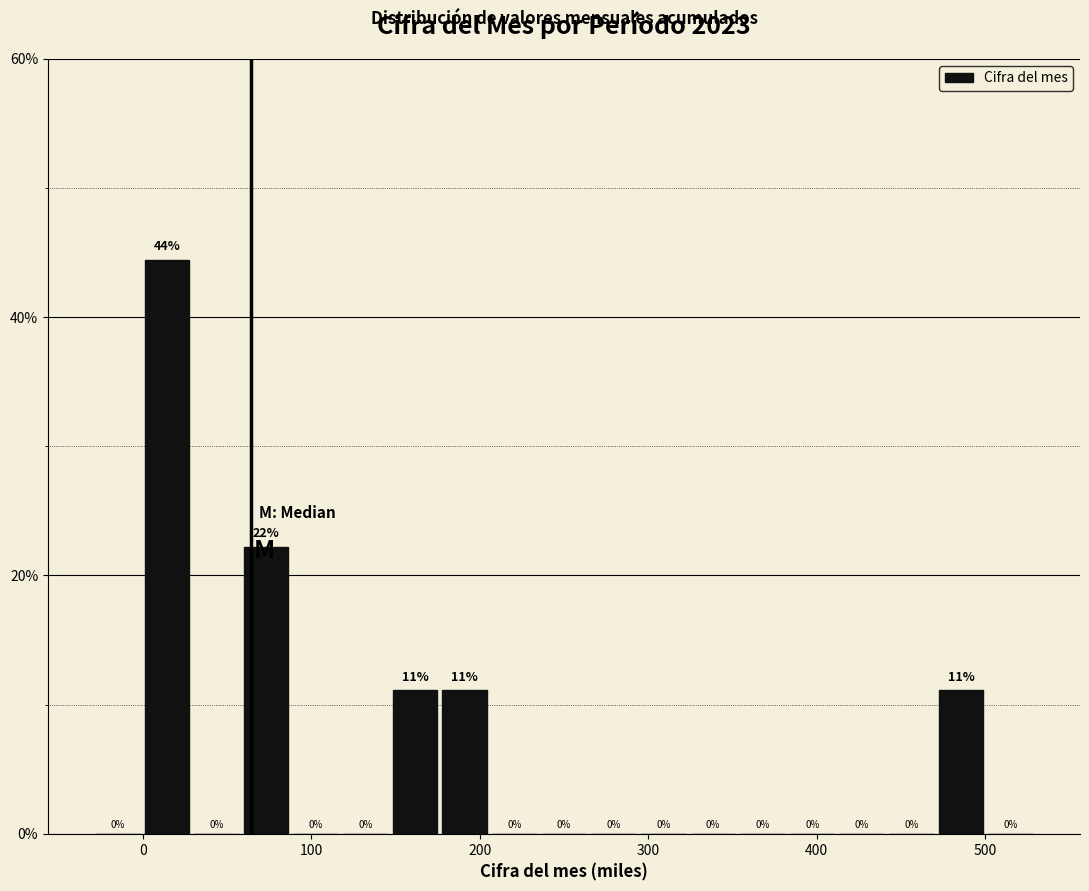

Around what value on the x-axis is the tallest bar? Give the approximate position of its centre, as read against the axis.

10